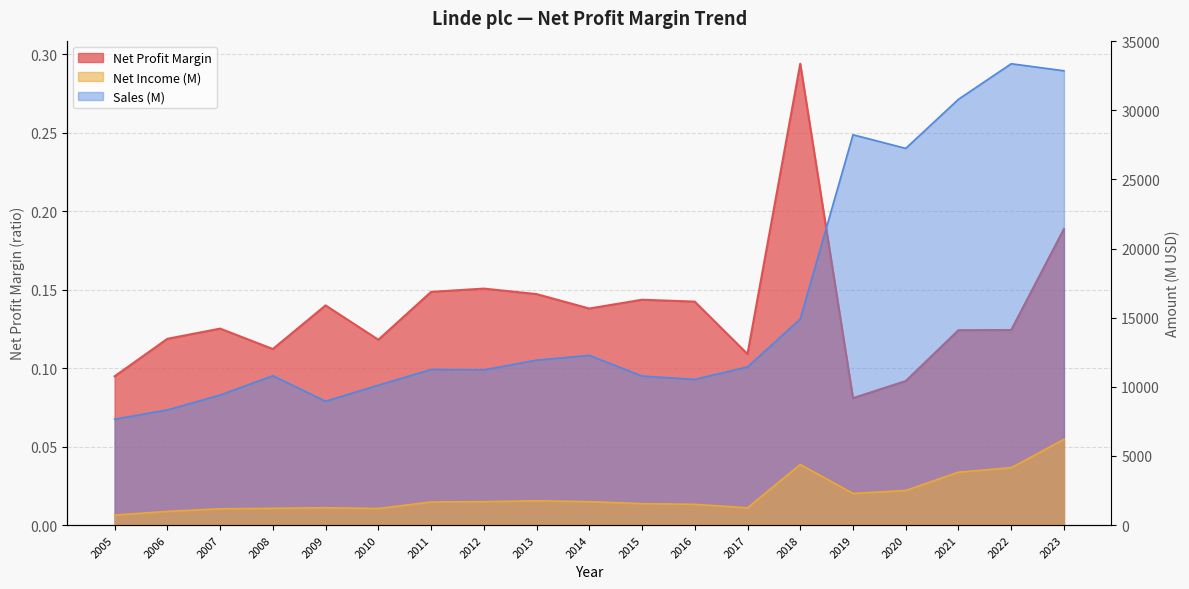

At which category does the chart reach its peak across all series?

2022